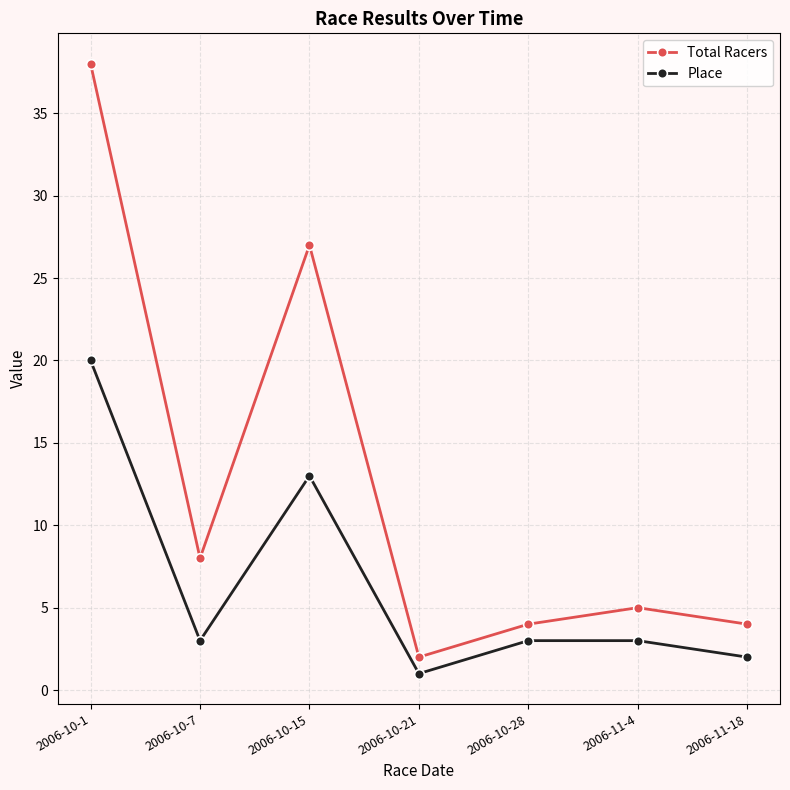

True or false: Place and Total Racers intersect in this chart.

False